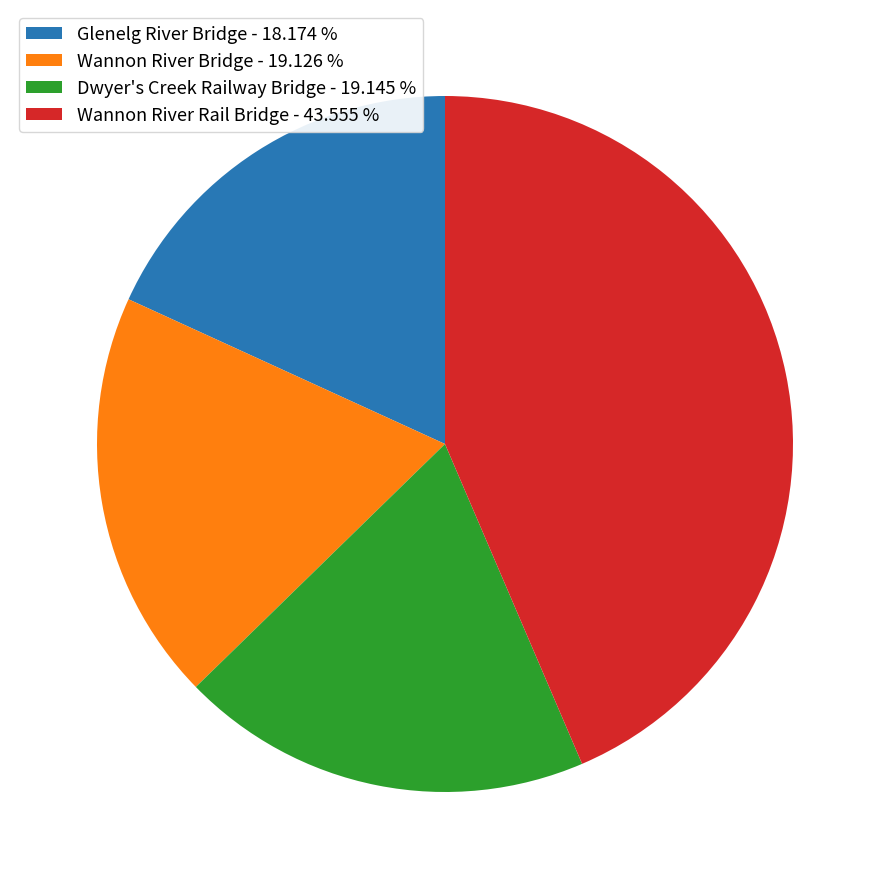

Is Glenelg River Bridge the majority of the pie?

No